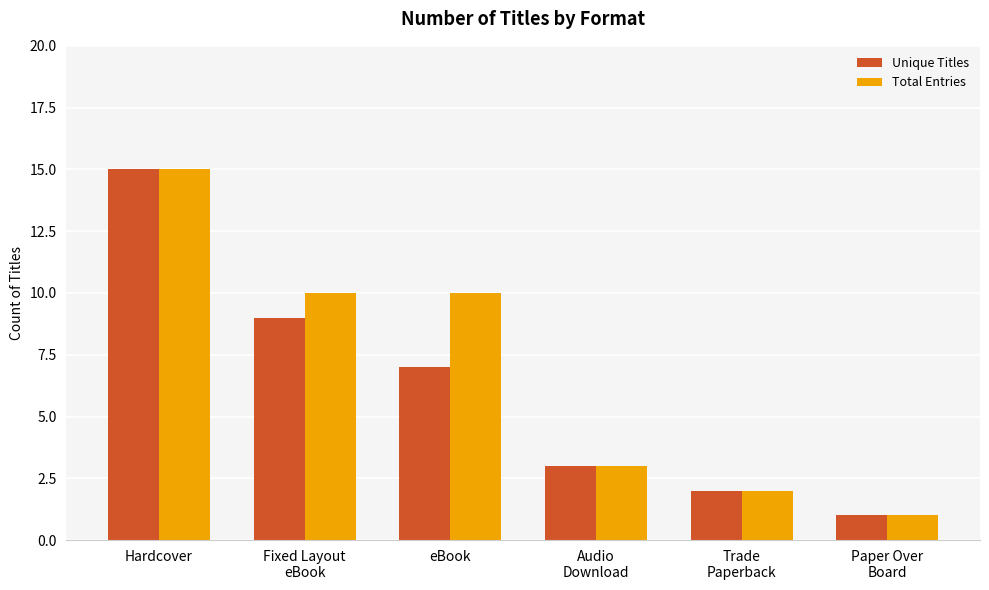

What is the label of the 4th bar from the right?

eBook